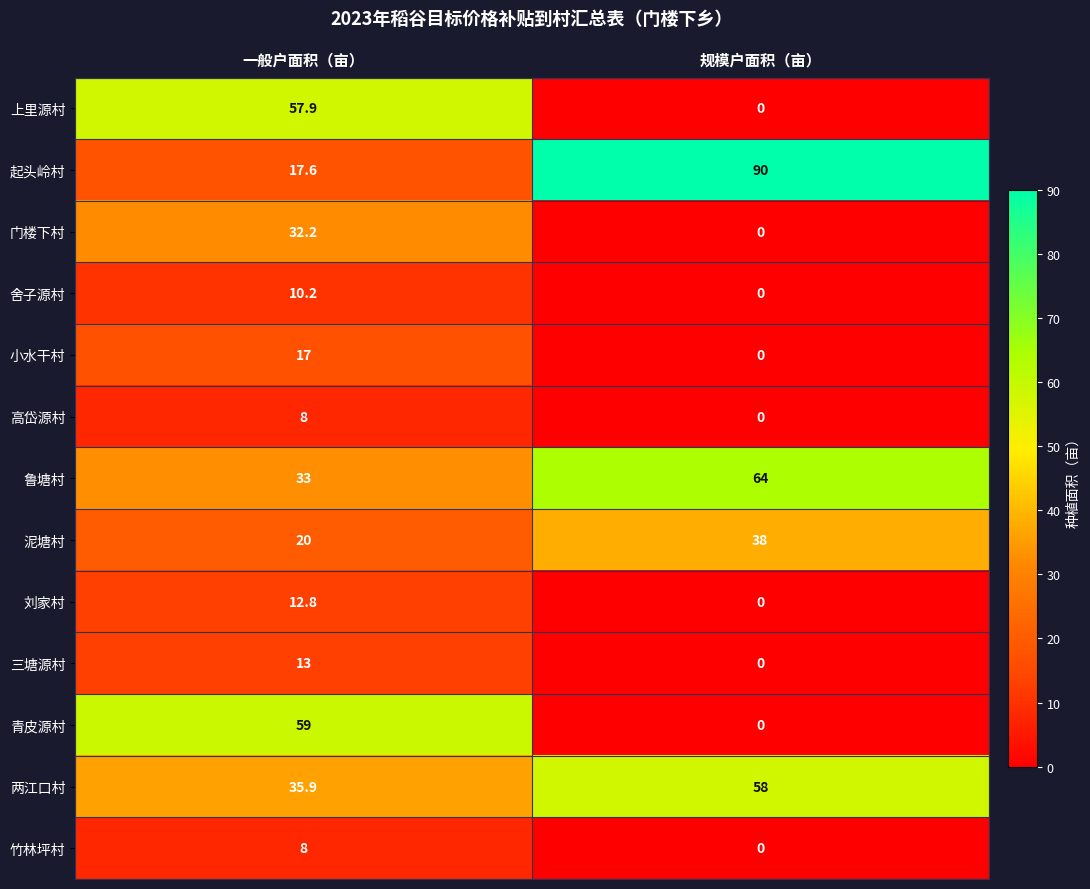

How many distinct data groups are displayed?

13